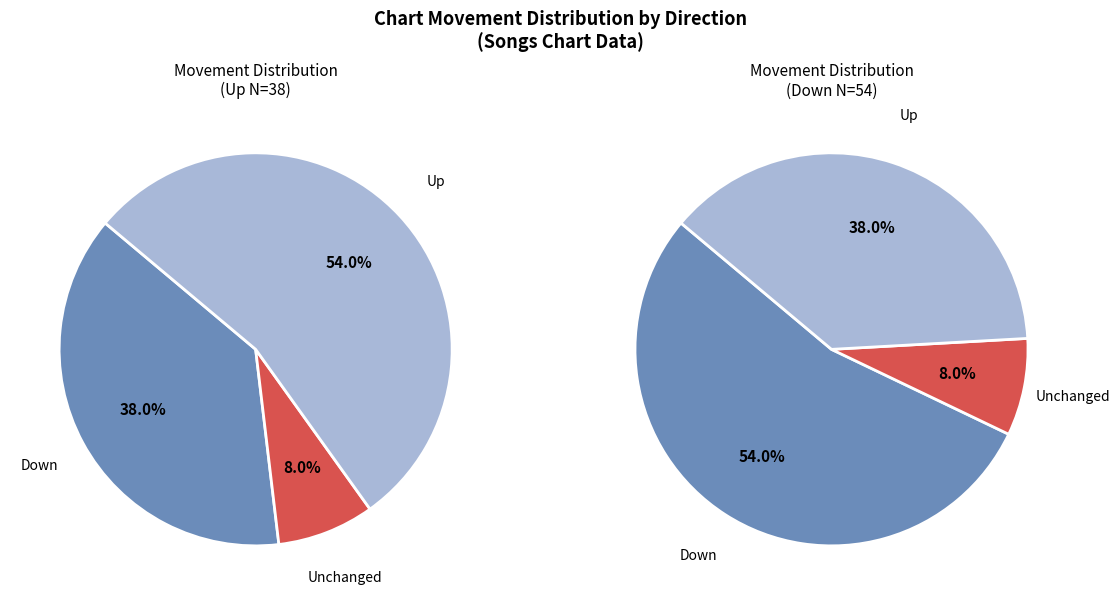

Do up and - together represent more than half of the pie?

Yes